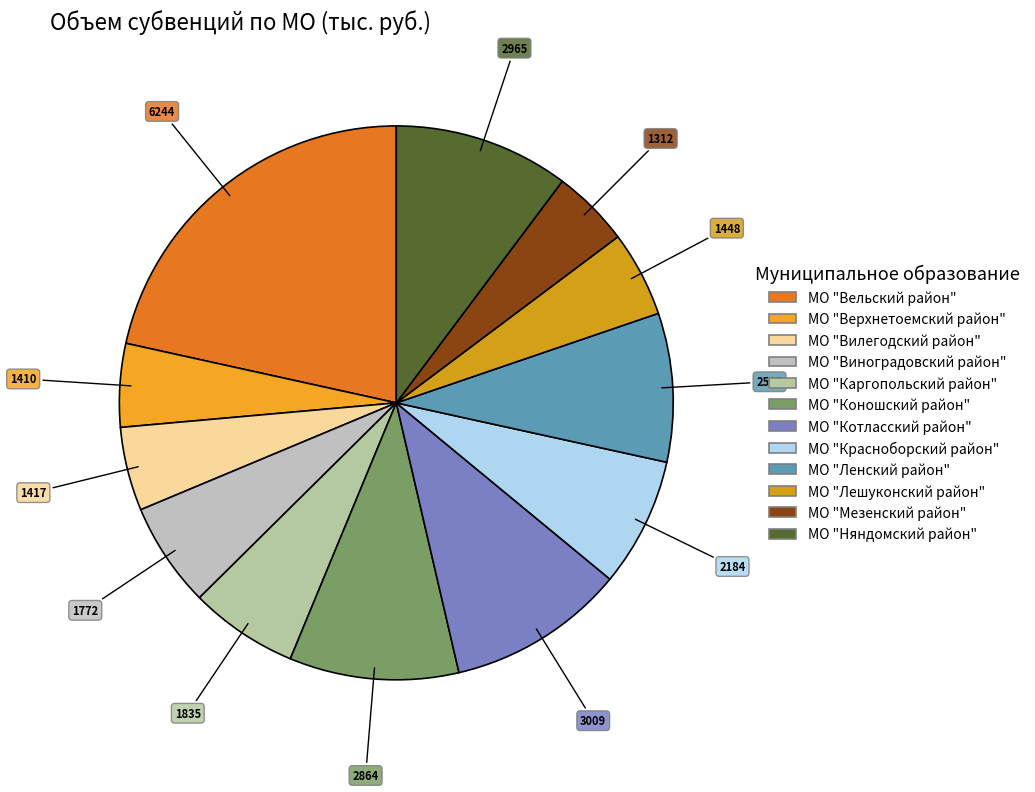

True or false: МО "Ленский район" accounts for 9% of the total.

True